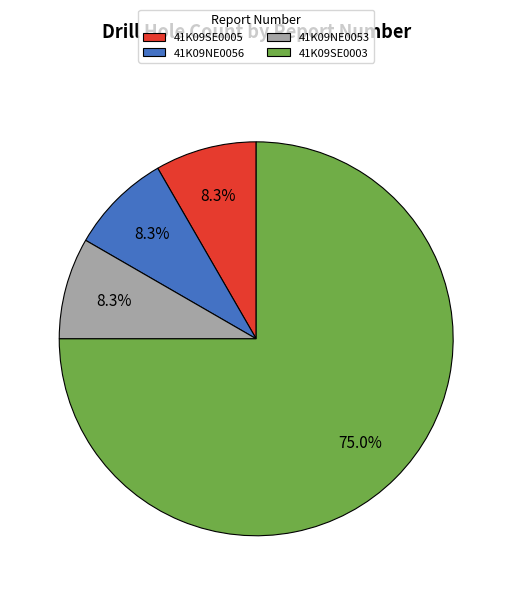

To the nearest percent, what percentage of the pie is 41K09NE0056?

8%